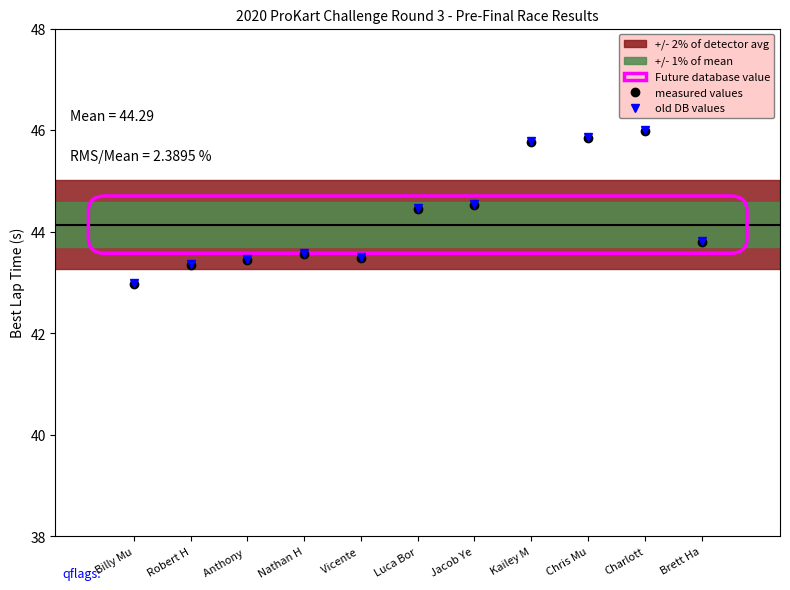

Is it true that old DB values equals 10.1 at Robert H?

False